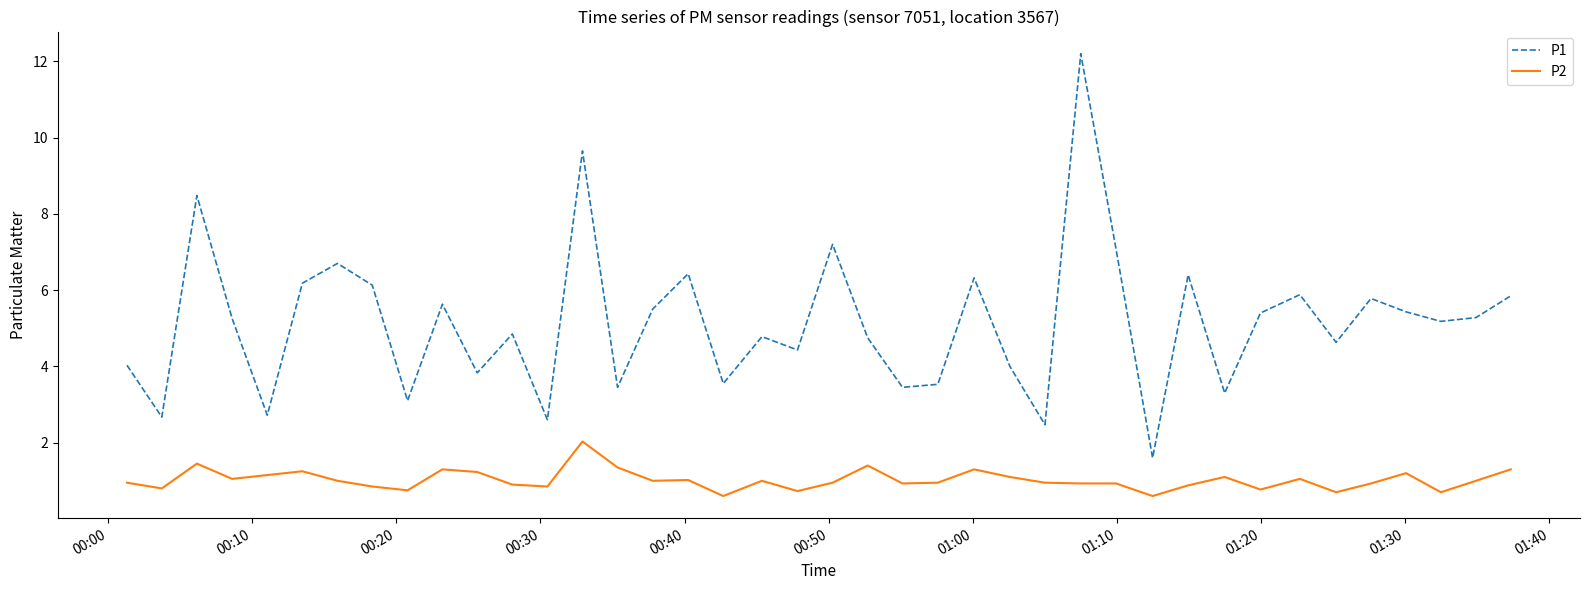

What is the difference between the maximum and second lowest values in the P2 series?

1.4